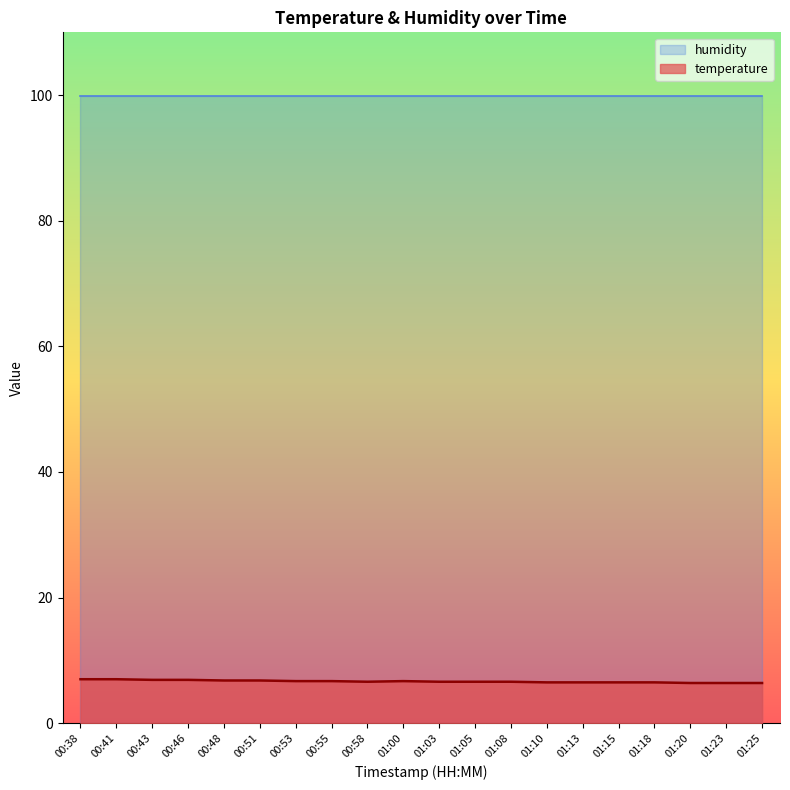

What is the label of the 18th point from the left?

01:20